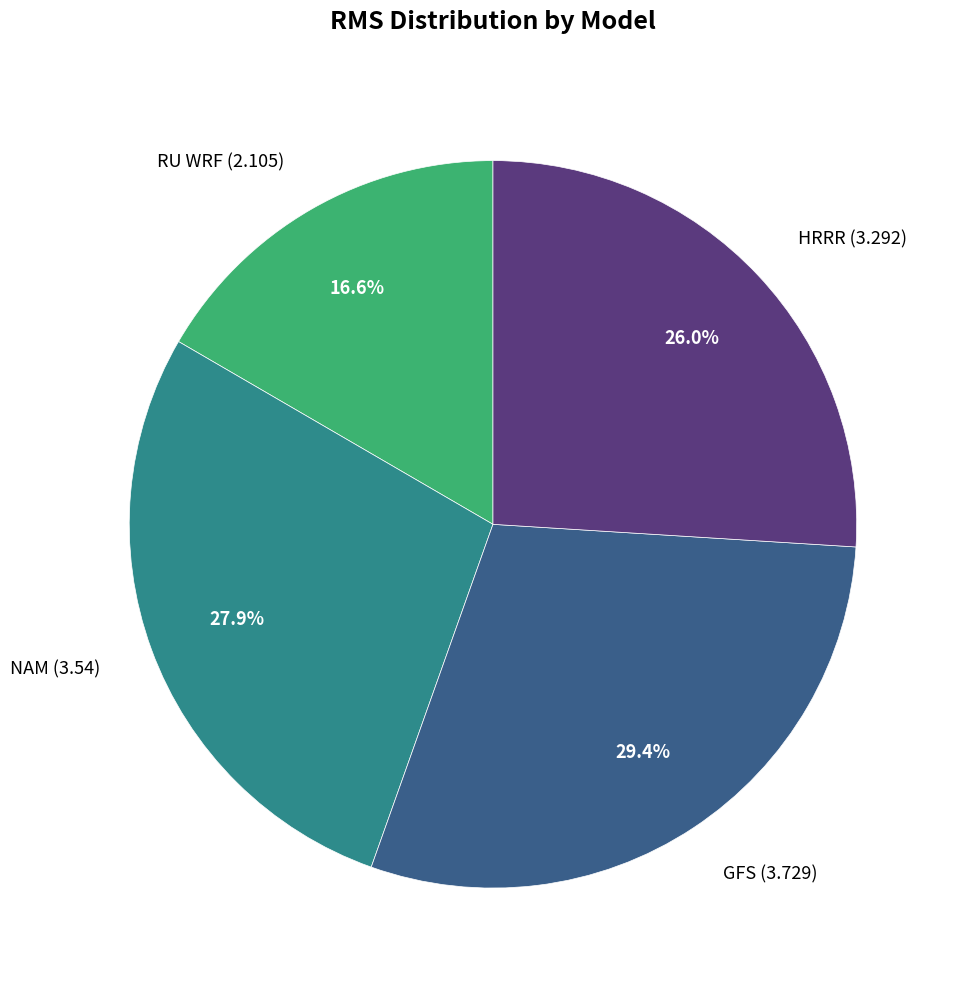

Which has a higher value, RU WRF or HRRR?

HRRR